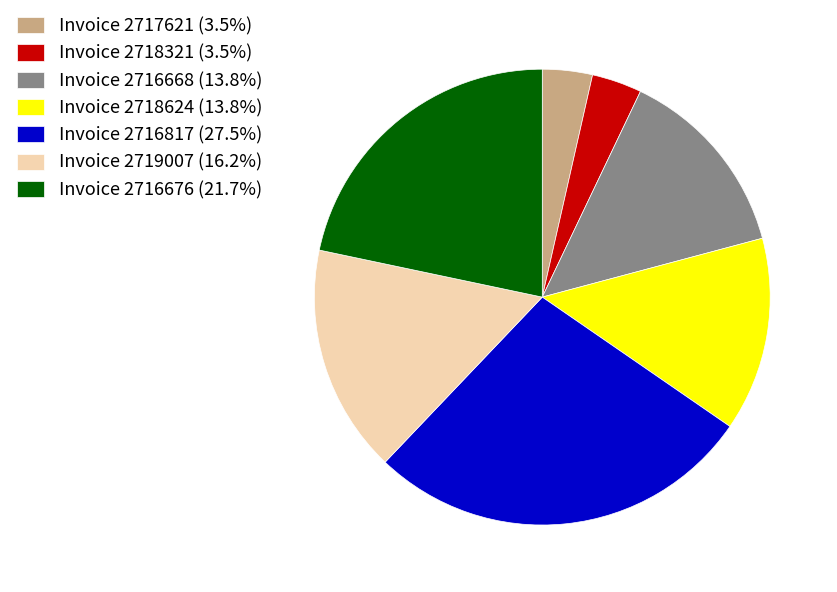

Is Invoice 2716817 the majority of the pie?

No